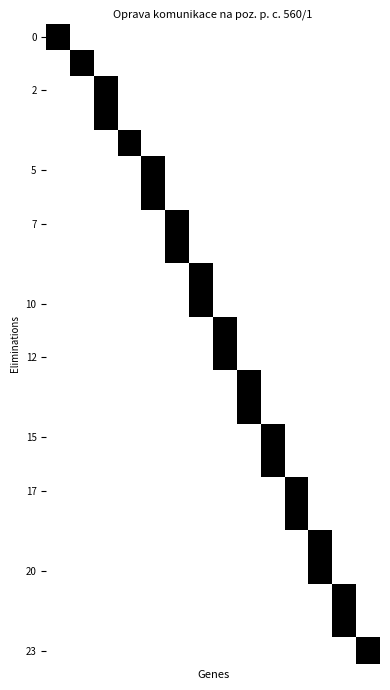

Count the number of data series in this chart.

24